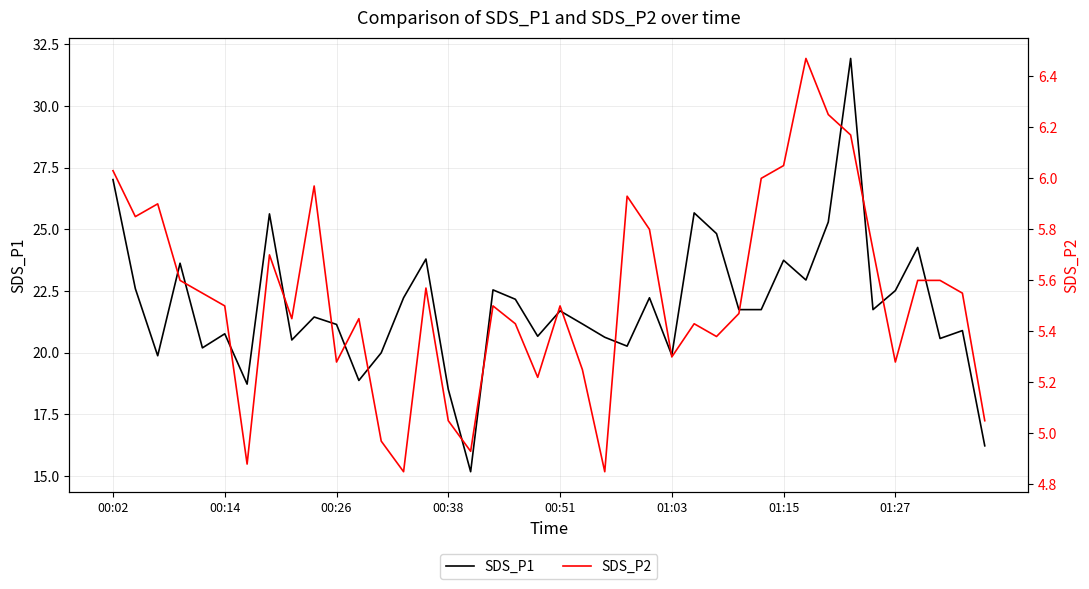

True or false: SDS_P1 and SDS_P2 cross at least once.

False